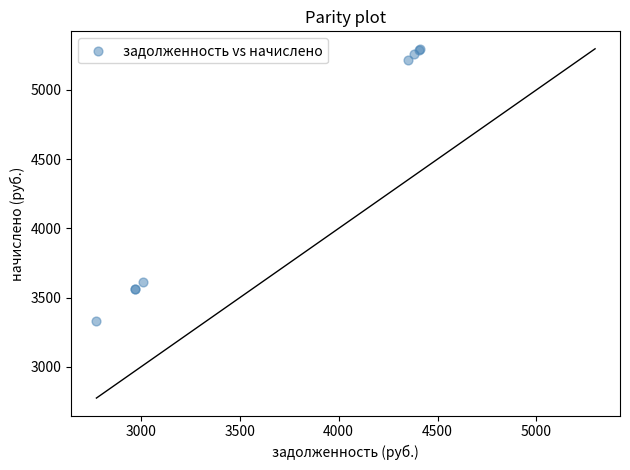

What Y value in the scatter plot is closest to 4313?

3611.4